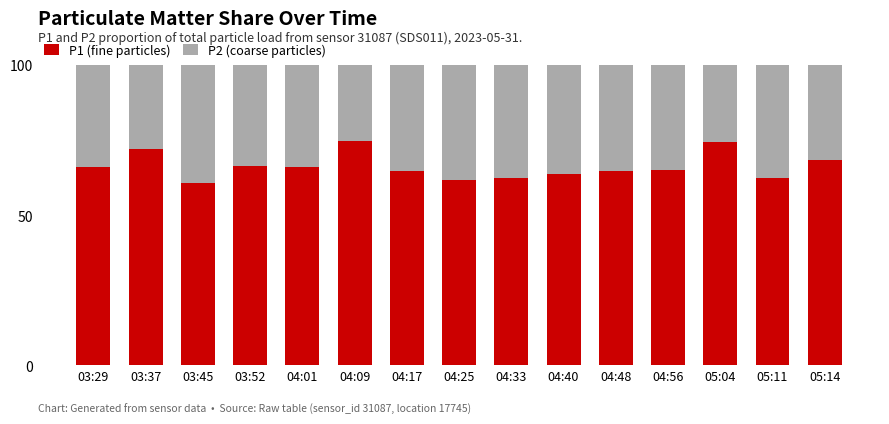

What is the average value of the P1 (fine particles) series?

66.2